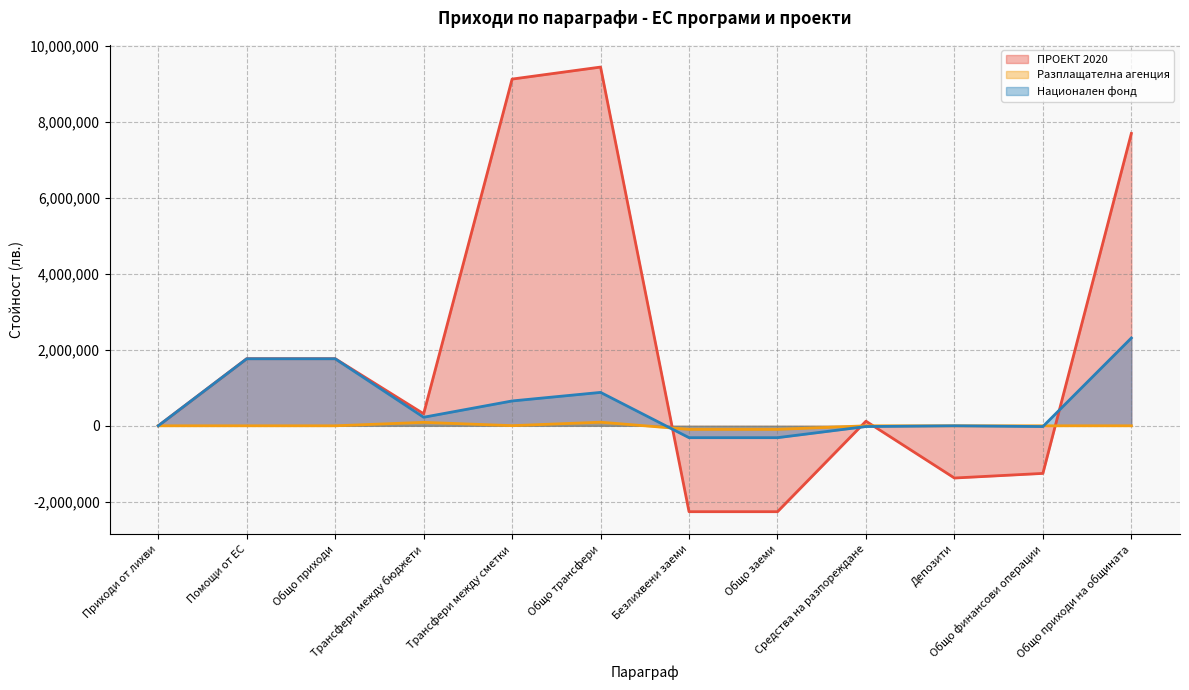

Reading left to right, extract all data points from this chart.

ПРОЕКТ 2020: Приходи от лихви=120	Помощи от ЕС=1768637	Общо приходи=1768757	Трансфери между бюджети=316723	Трансфери между сметки=9135903	Общо трансфери=9452626	Безлихвени заеми=-2263267	Общо заеми=-2263267	Средства на разпореждане=121677	Депозити=-1375873	Общо финансови операции=-1254196	Общо приходи на общината=7703920
Разплащателна агенция: Приходи от лихви=0	Помощи от ЕС=0	Общо приходи=0	Трансфери между бюджети=91227	Трансфери между сметки=3758	Общо трансфери=94985	Безлихвени заеми=-94985	Общо заеми=-94985	Средства на разпореждане=0	Депозити=0	Общо финансови операции=0	Общо приходи на общината=0
Национален фонд: Приходи от лихви=120	Помощи от ЕС=1766100	Общо приходи=1766100	Трансфери между бюджети=225496	Трансфери между сметки=654664	Общо трансфери=880160	Безлихвени заеми=-312887	Общо заеми=-312887	Средства на разпореждане=-19623	Депозити=0	Общо финансови операции=-19623	Общо приходи на общината=2313750